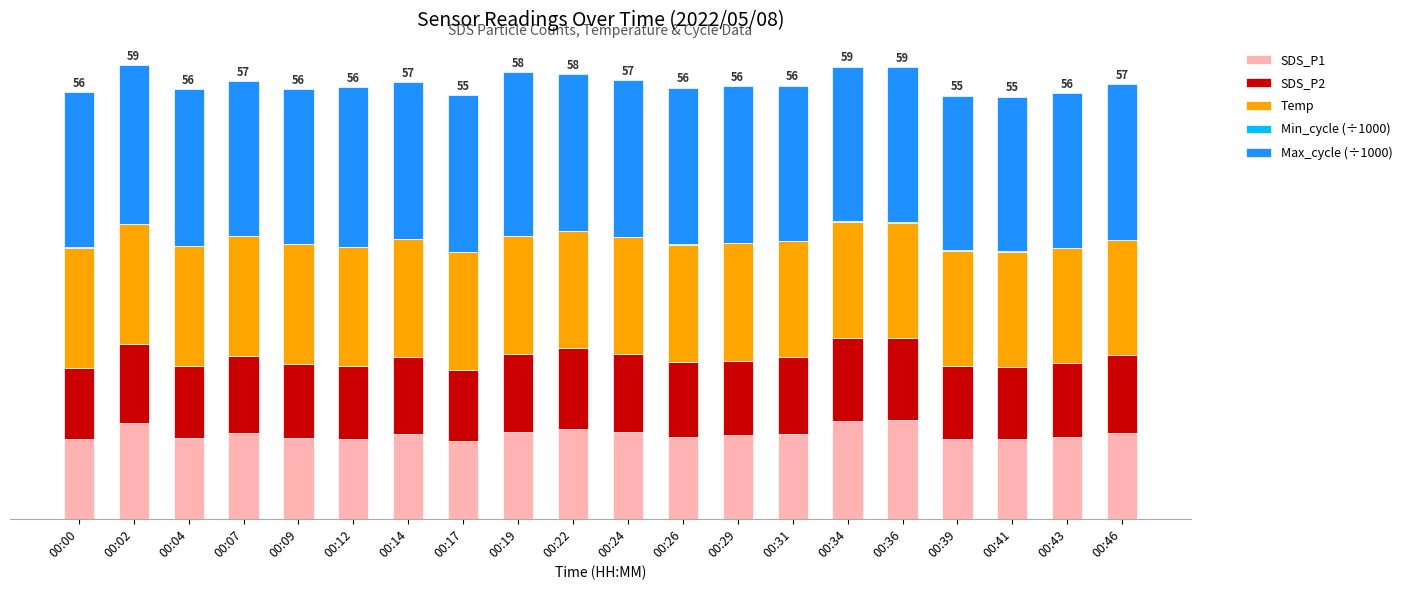

Does the chart contain stacked bars?

Yes